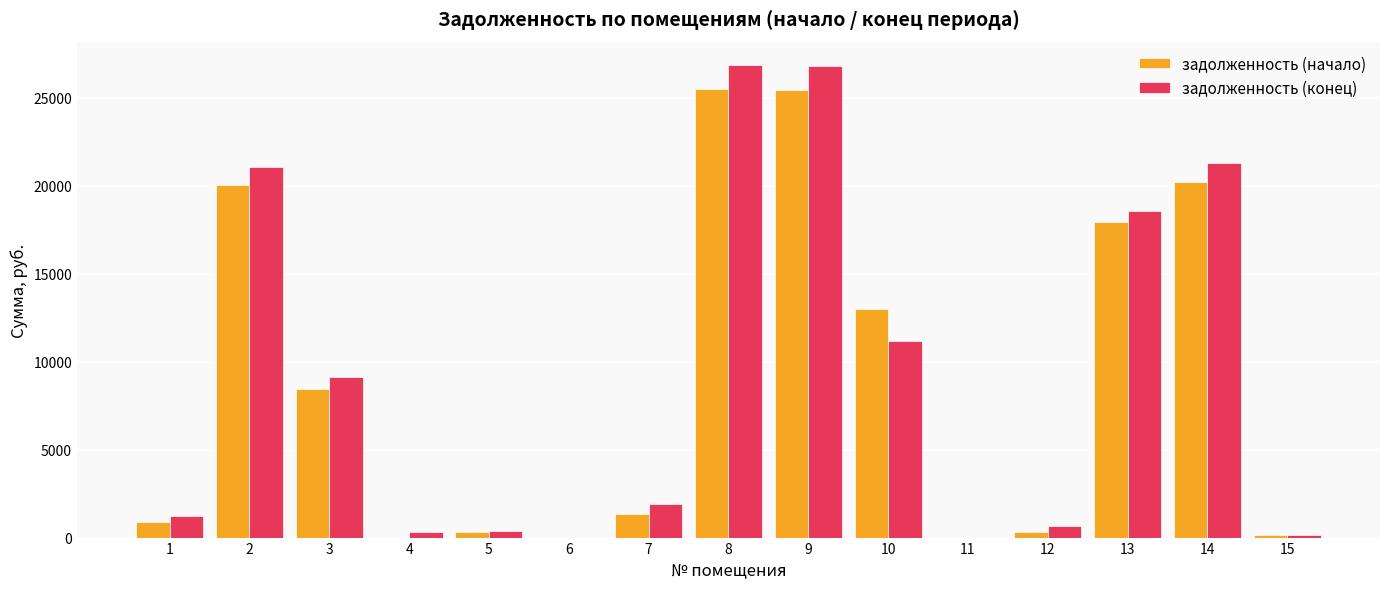

Which series has the largest total across all categories?

задолженность (конец)